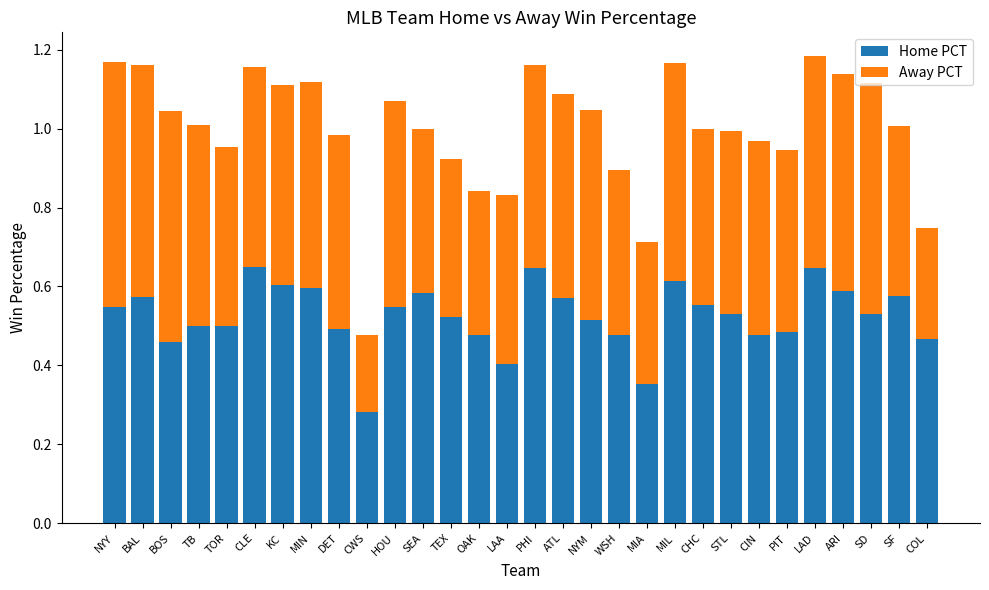

Count the Home PCT values in the range 0 to 1.

30